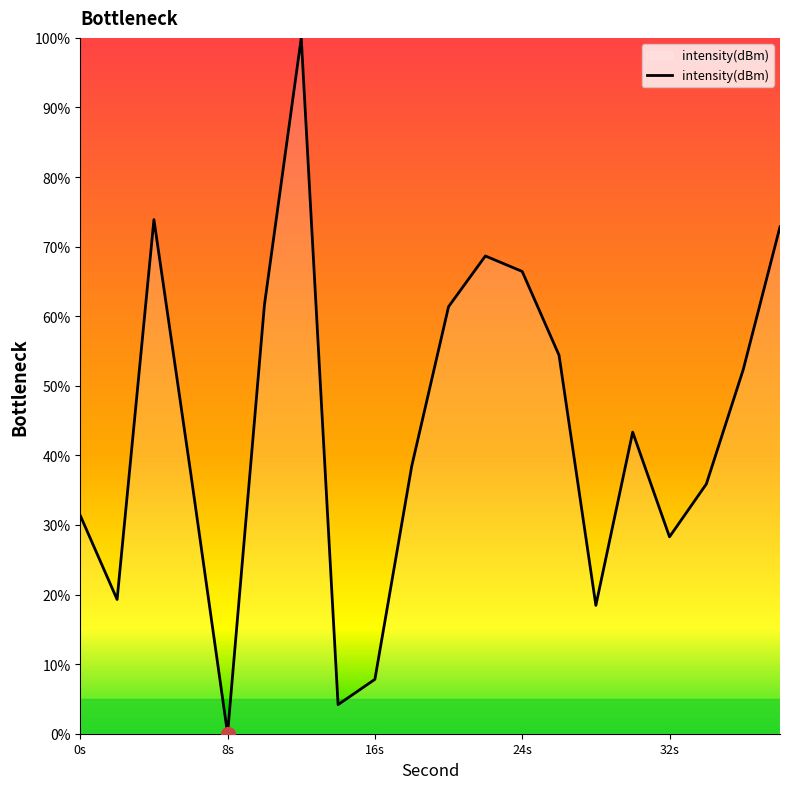

What is the difference between the maximum and minimum values?

100.0